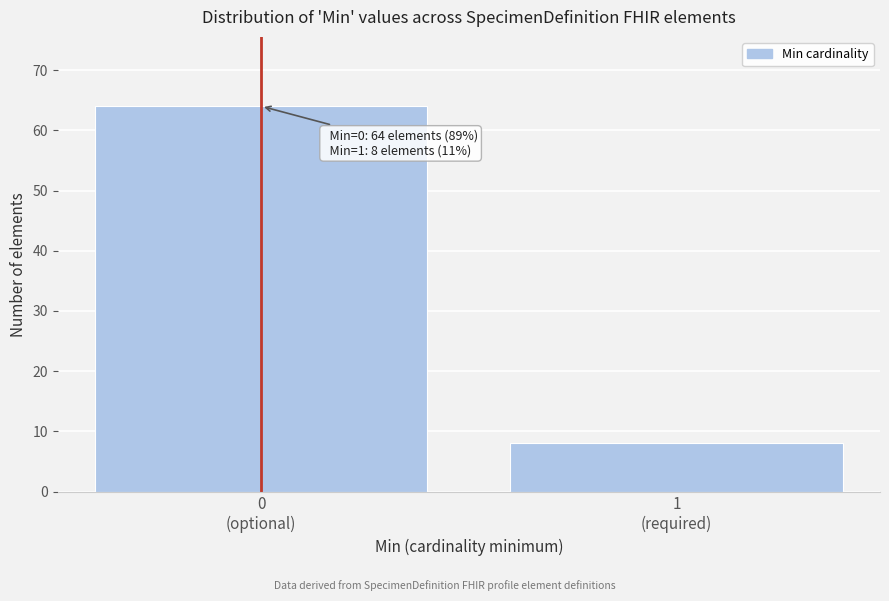

Reading left to right, transcribe all the data shown in this chart.

64	8